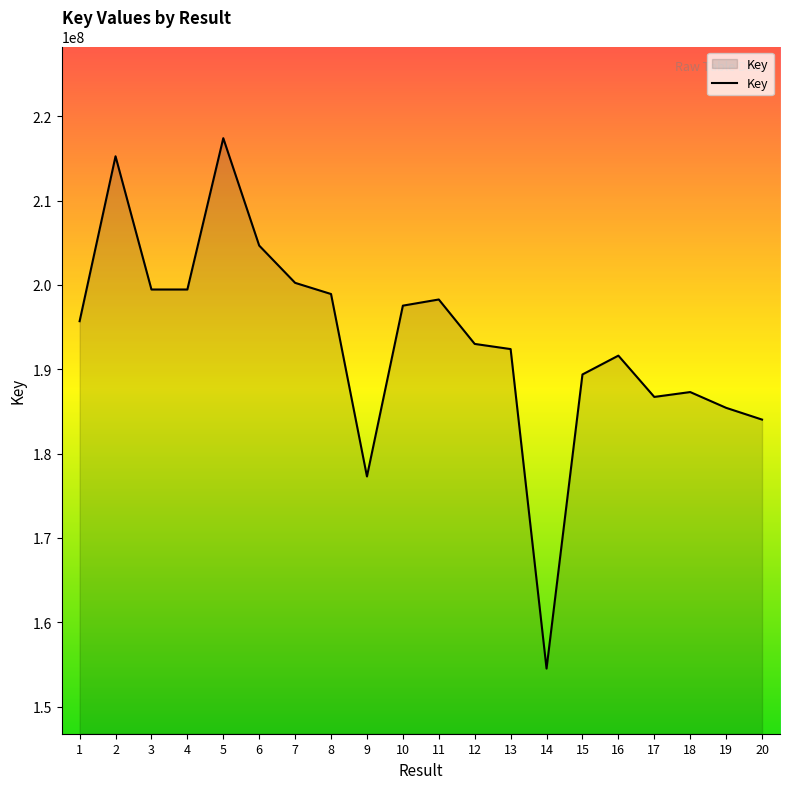

True or false: the data has more than 1 interior local peaks.

True